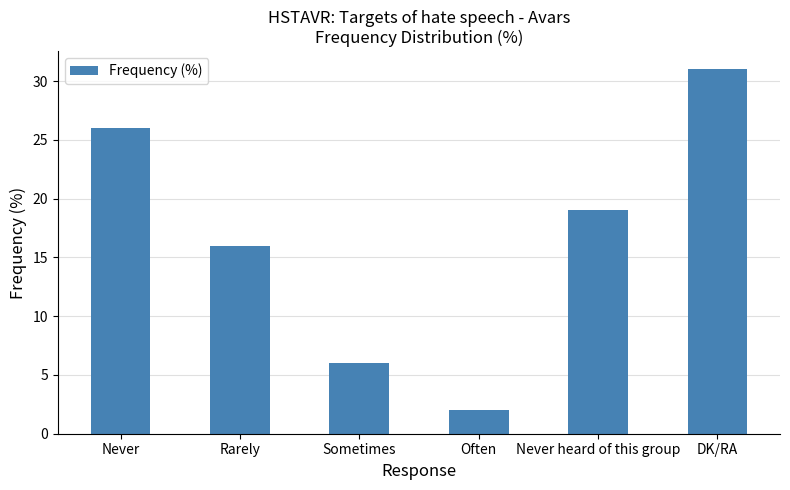

Does the chart contain stacked bars?

No